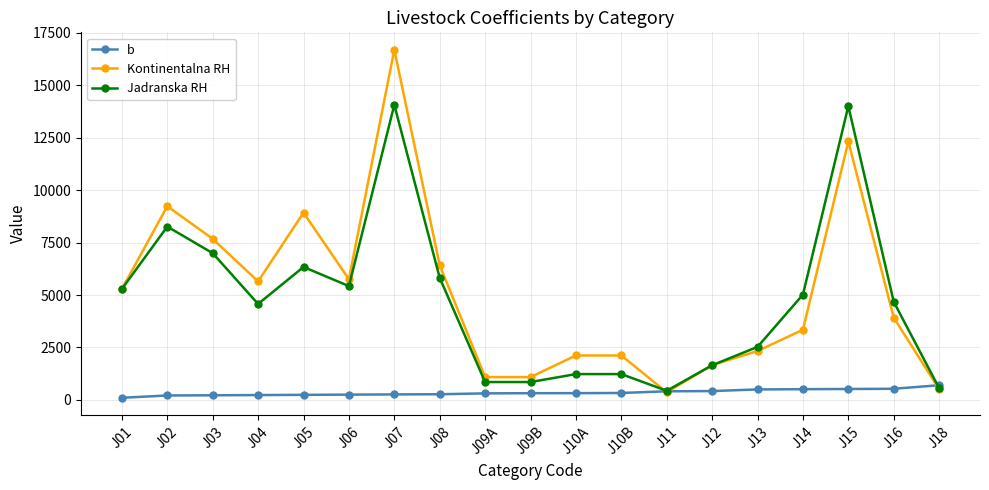

True or false: Kontinentalna RH has more than 2 points higher than both neighbors.

True